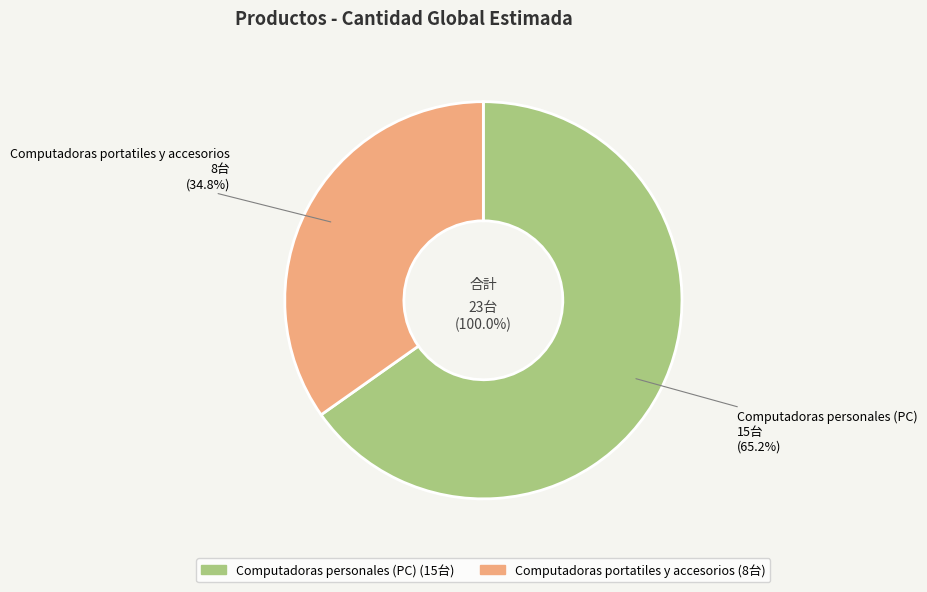

To the nearest percent, what is the average slice percentage?

50%